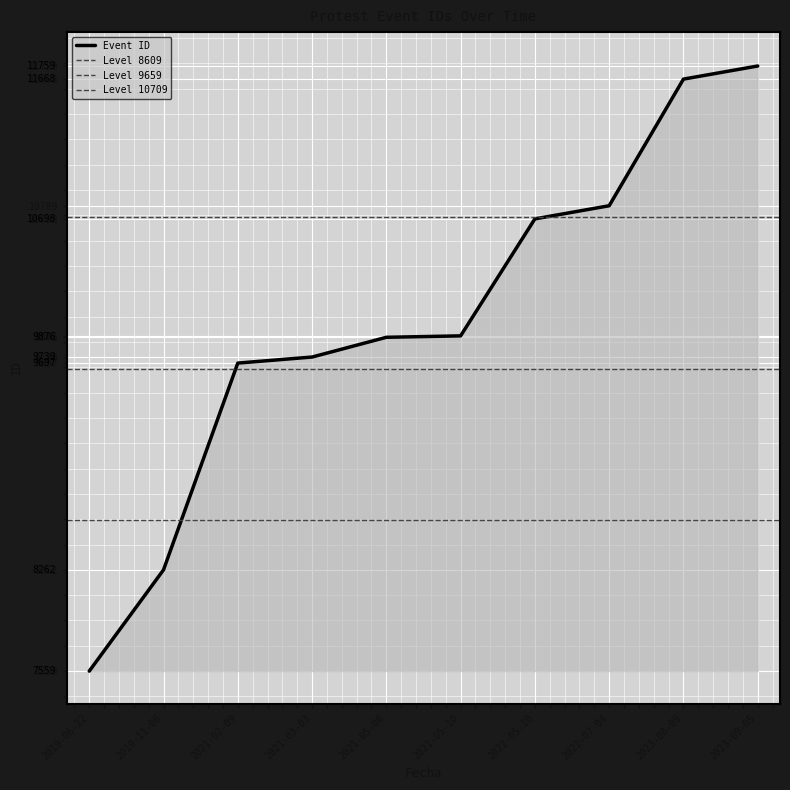

Reading left to right, what are all the values shown in this chart?

2019-06-22=7559	2019-11-06=8262	2021-02-09=9697	2021-03-03=9739	2021-05-06=9876	2021-05-10=9886	2022-05-10=10698	2022-07-04=10789	2023-08-09=11668	2023-09-05=11759